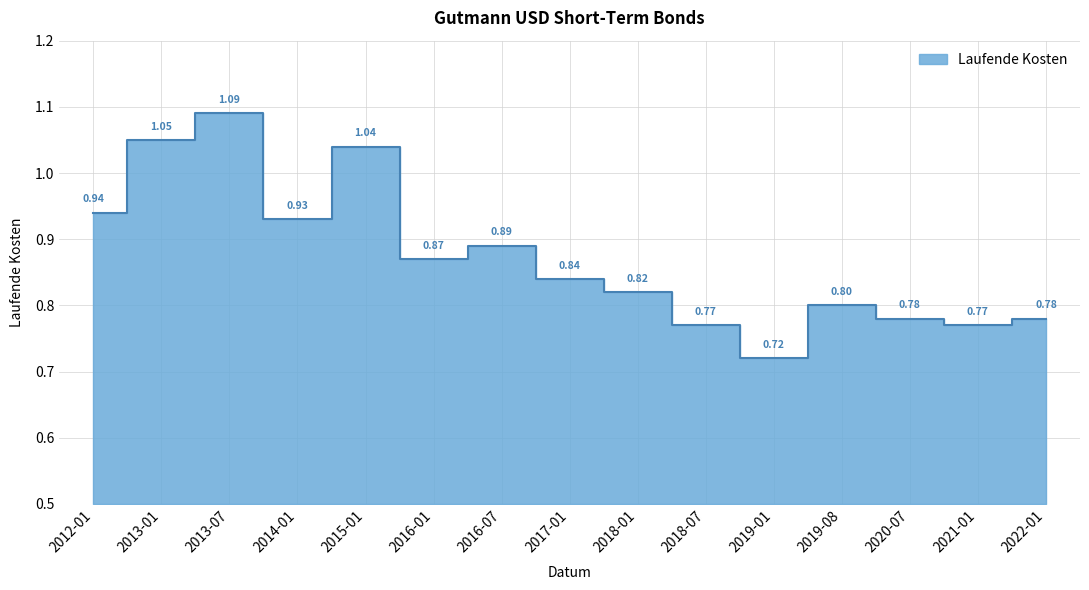

What is the change in value from 2015-01 to 2021-01?

-0.3